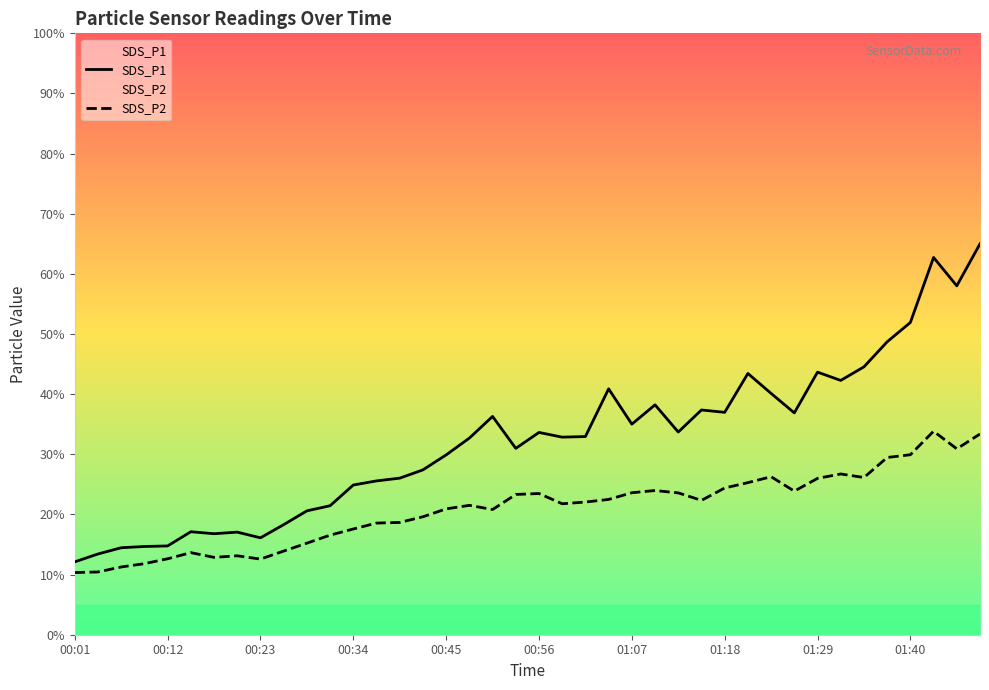

True or false: SDS_P2 and SDS_P1 cross at least once.

False